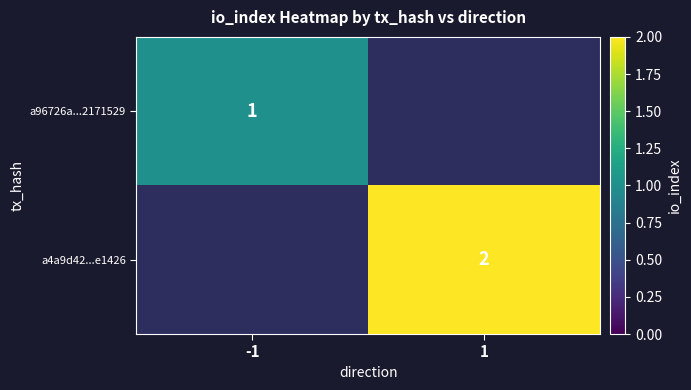

Between -1 and 1, which is larger?

1